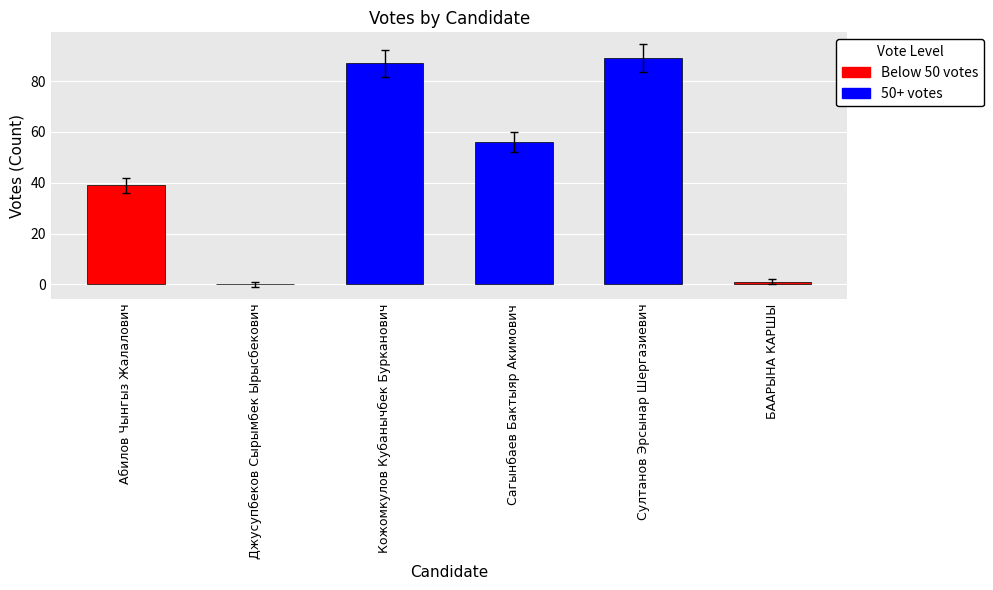

Reading left to right, transcribe all the data shown in this chart.

Абилов Чынгыз Жалалович=39	Джусупбеков Сырымбек Ырысбекович=0	Кожомкулов Кубанычбек Бурканович=87	Сагынбаев Бактыяр Акимович=56	Султанов Эрсынар Шергазиевич=89	БААРЫНА КАРШЫ=1